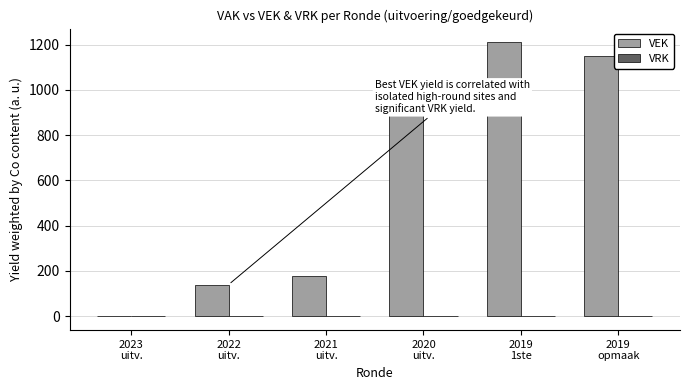

What is the sum of all values?

3701